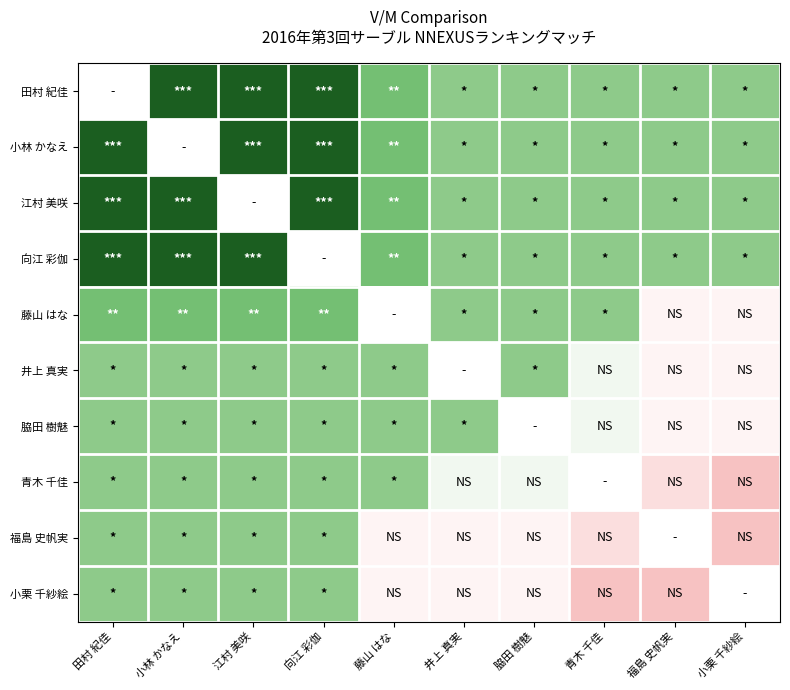

The 井上 真実 series shows 0.4 at 江村 美咲. True or false?

False